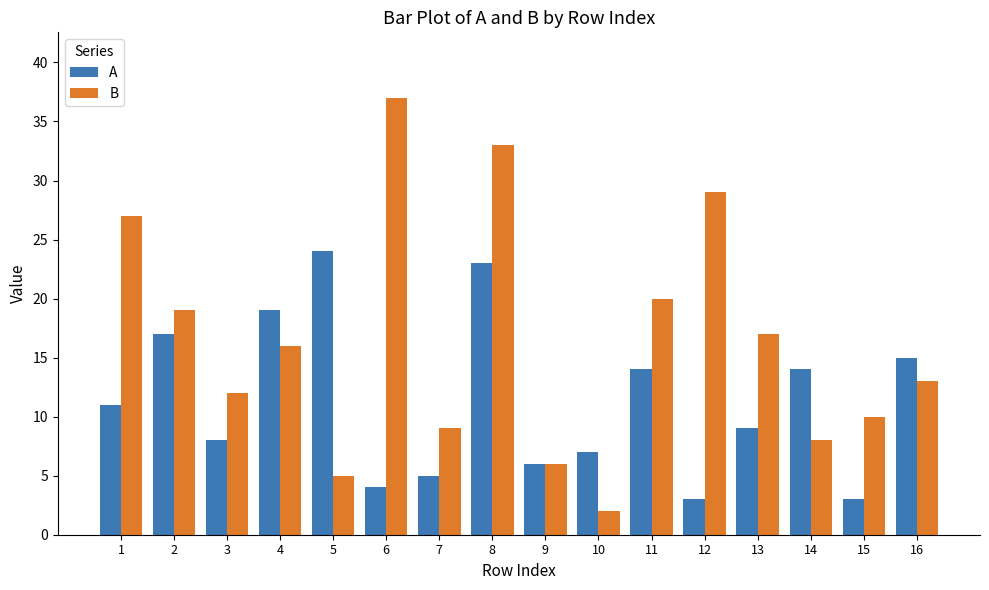

Reading right to left, what are all the values shown in this chart?

A: 15	3	14	9	3	14	7	6	23	5	4	24	19	8	17	11
B: 13	10	8	17	29	20	2	6	33	9	37	5	16	12	19	27